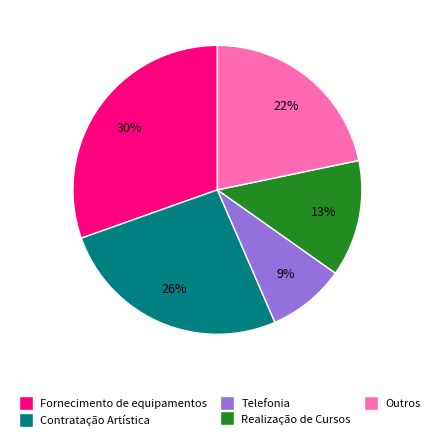

Is there a majority slice in this chart?

No